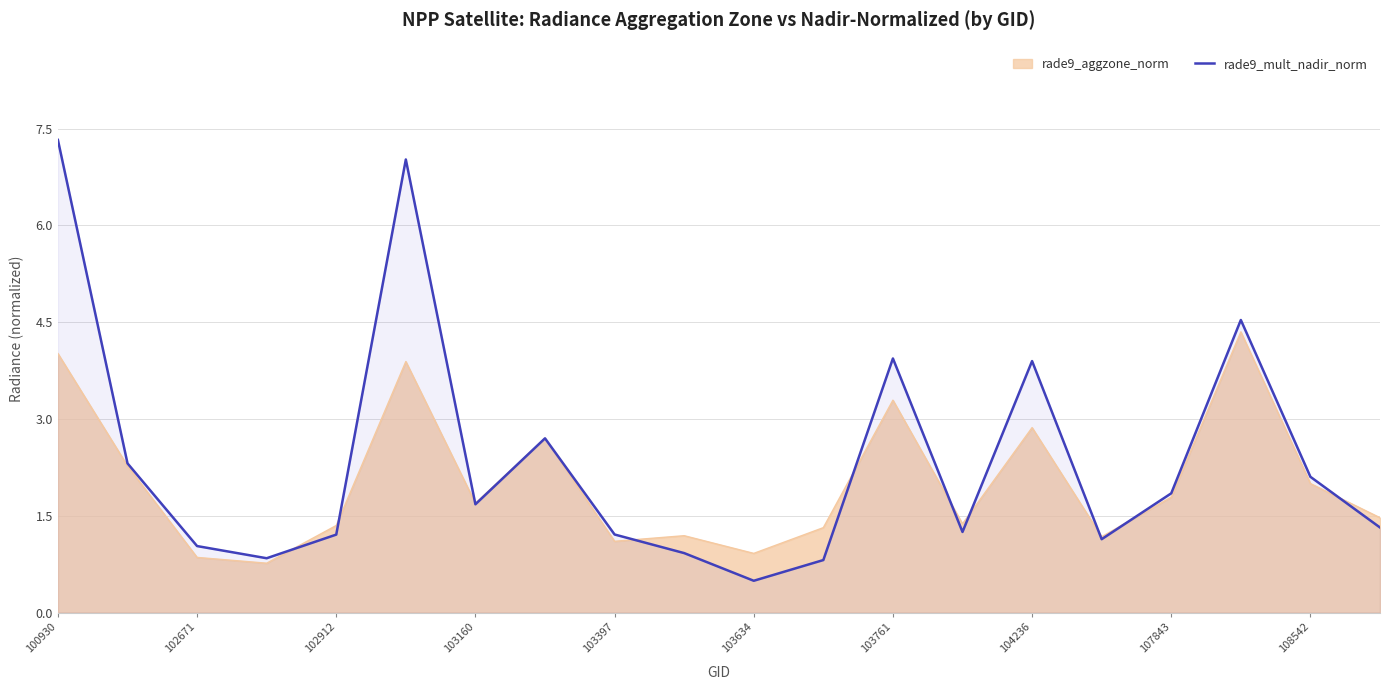

Does the chart display data point markers on the line(s)?

No